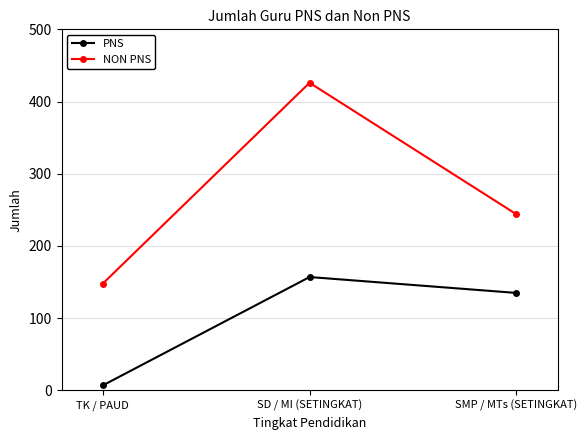

How many lines are shown in the chart?

2